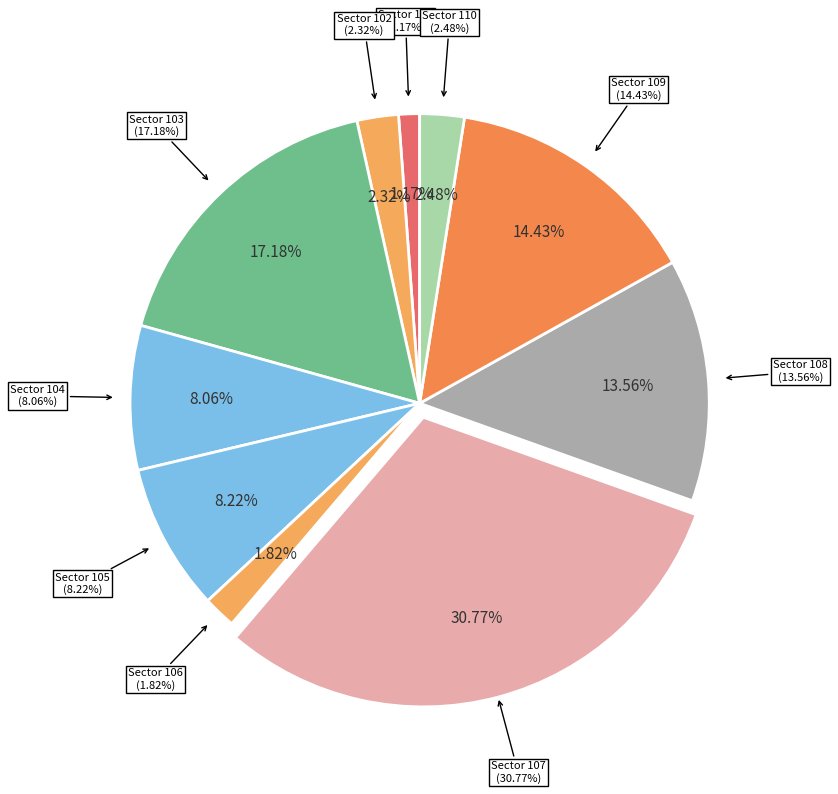

To the nearest percent, what is the difference between the 106 and 103 slice percentages?

15%